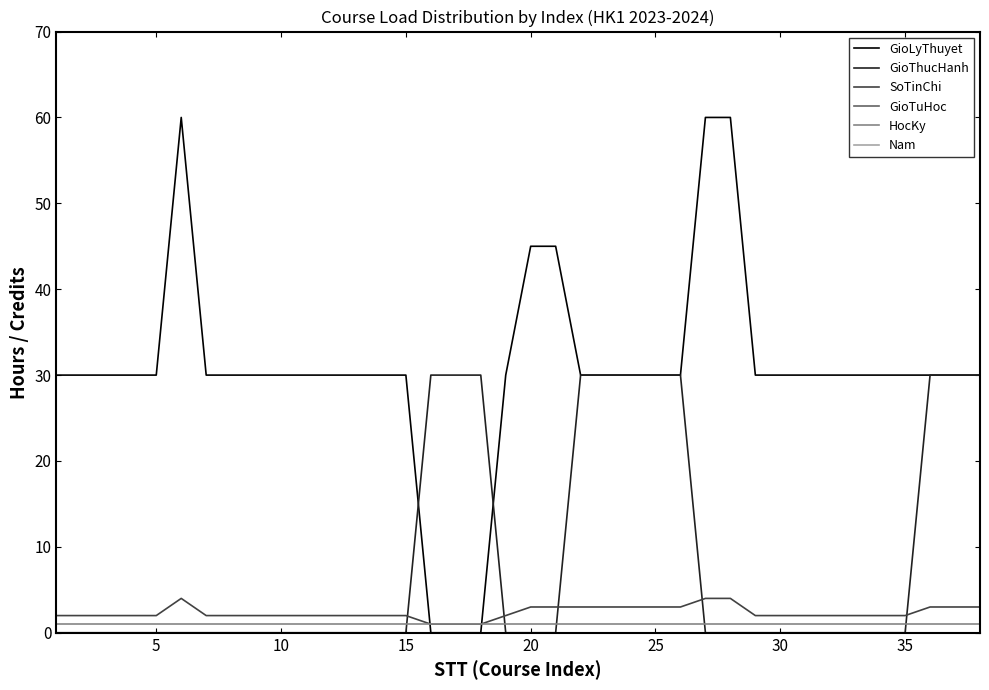

Is it true that GioThucHanh equals 11 at 30?

False